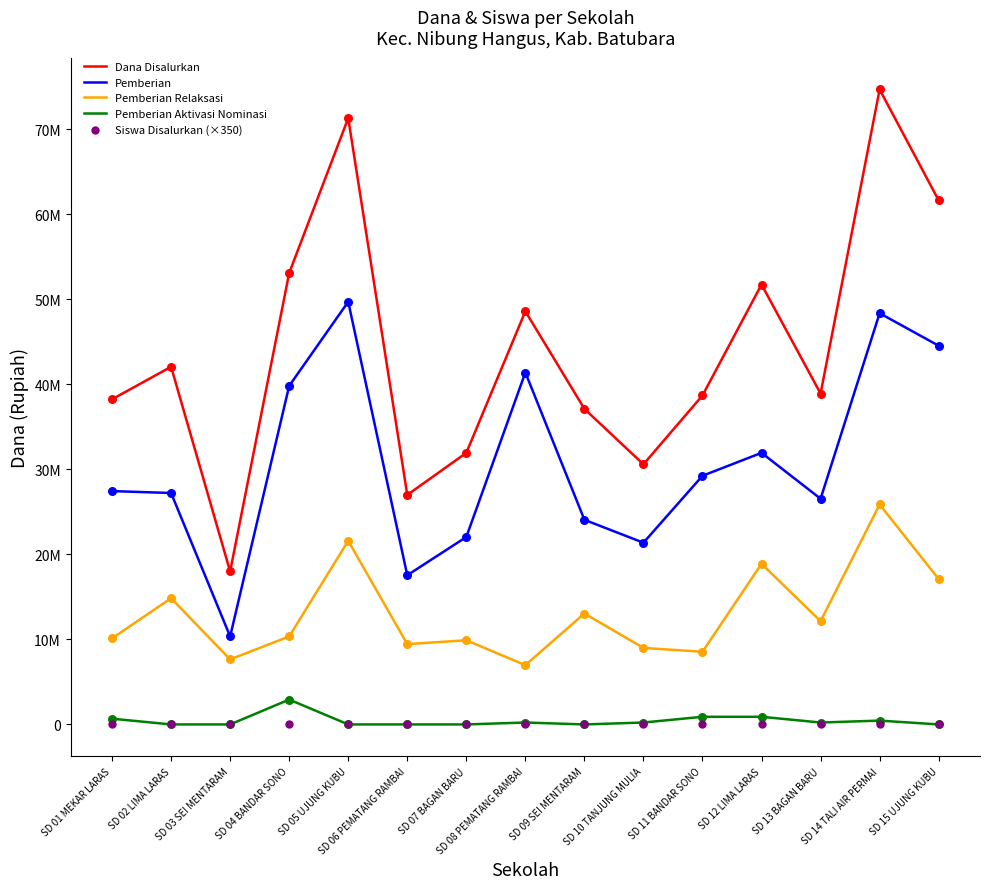

At which category is the sum across all series the highest?

SD 14 TALI AIR PERMAI